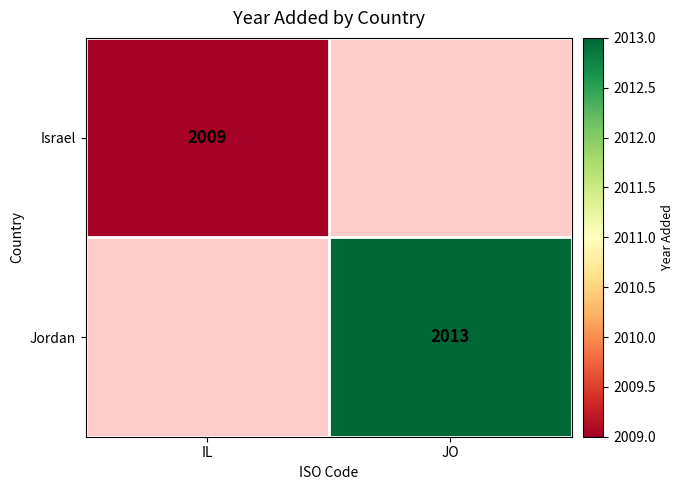

Is the value of Israel at IL greater than the value of Jordan at JO?

No